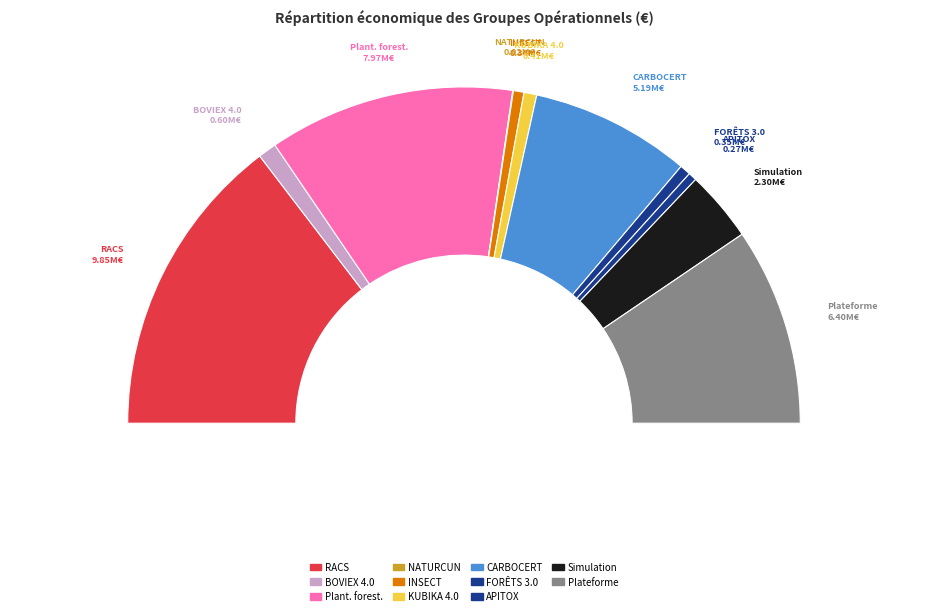

To the nearest percent, what percentage of the pie is BOVIEX 4.0?

2%